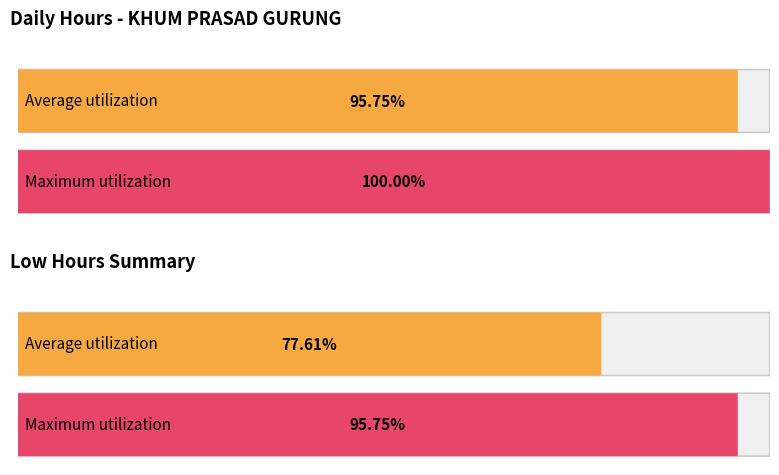

Which series has the largest range (max minus min)?

Average utilization